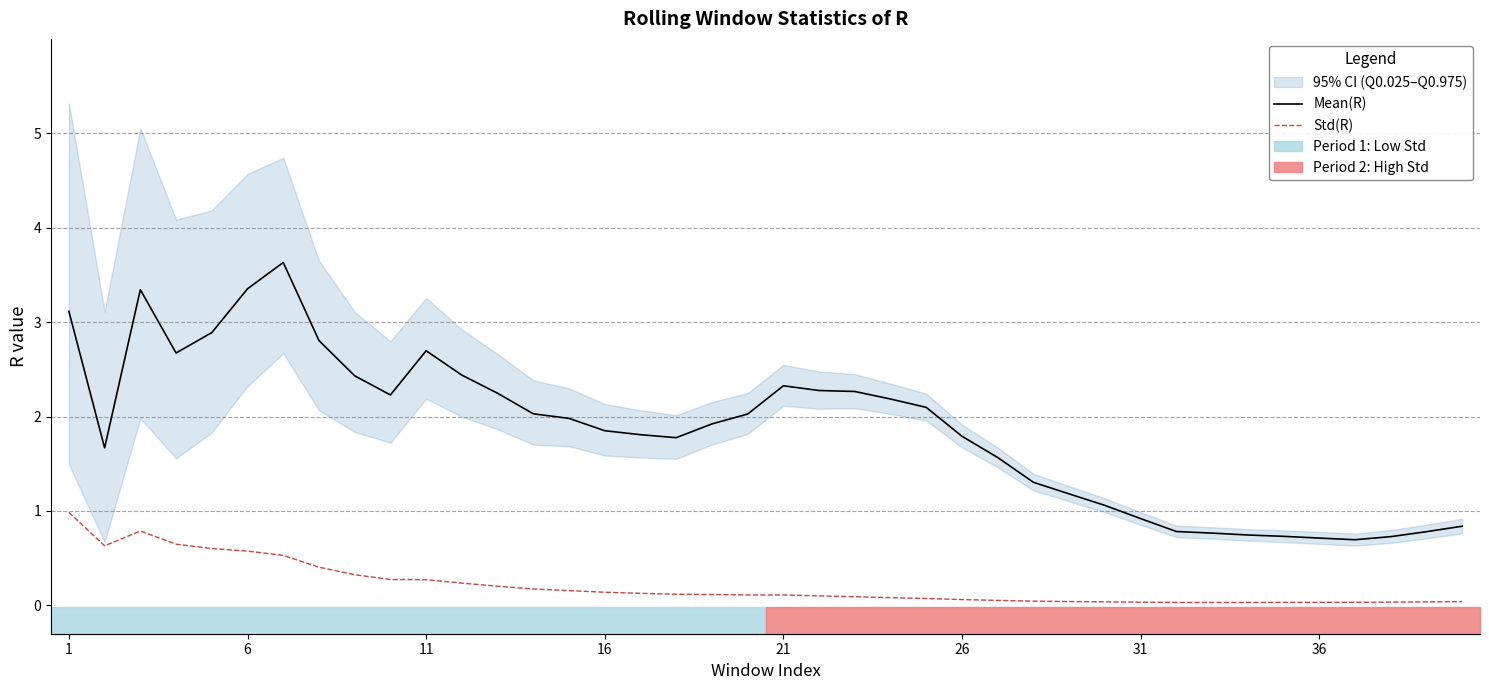

What are all the series names shown in the legend?

Mean(R), Std(R)